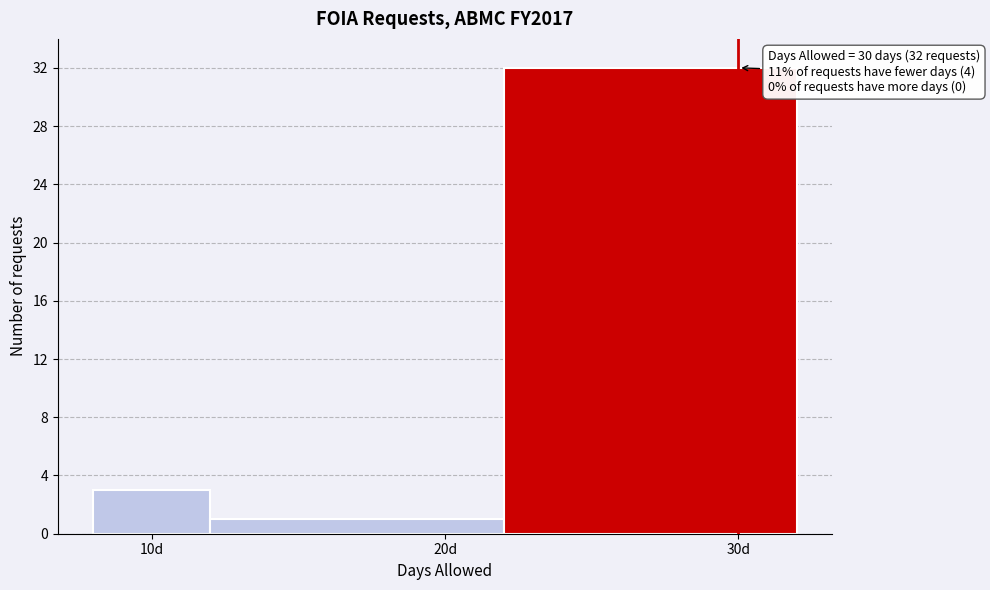

Which range on the x-axis has the tallest bar?

22 to 32